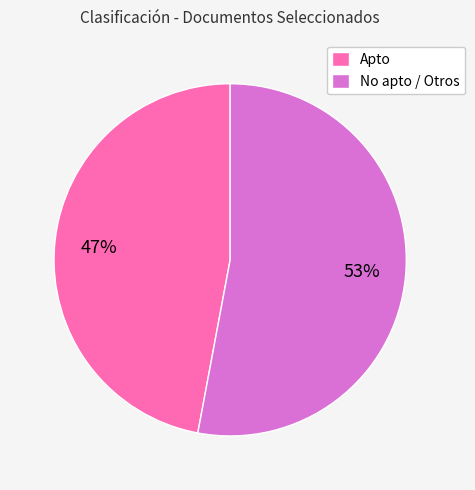

Which category has the biggest portion of the pie?

No apto / Otros